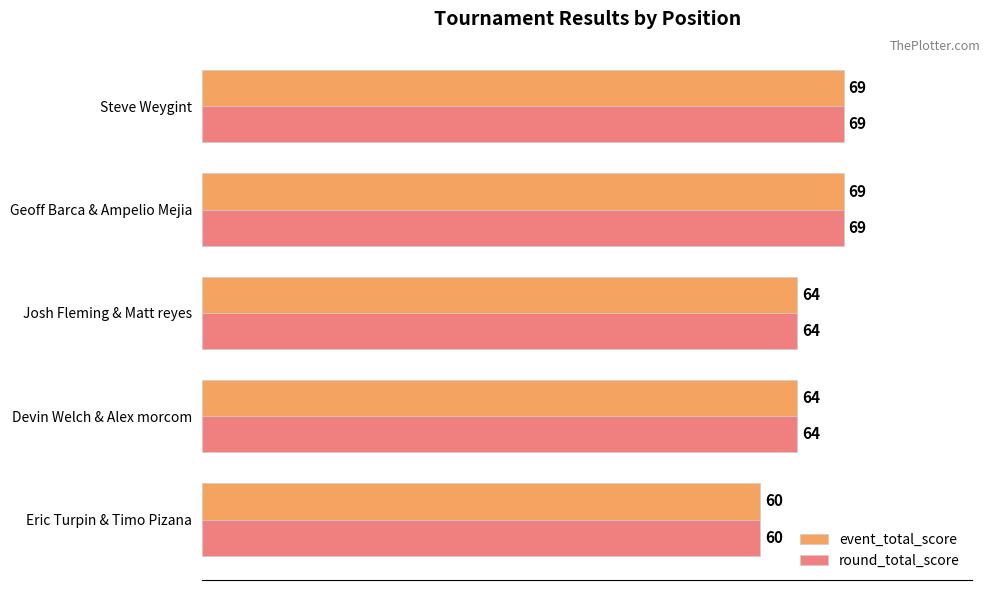

Count the number of data series in this chart.

2